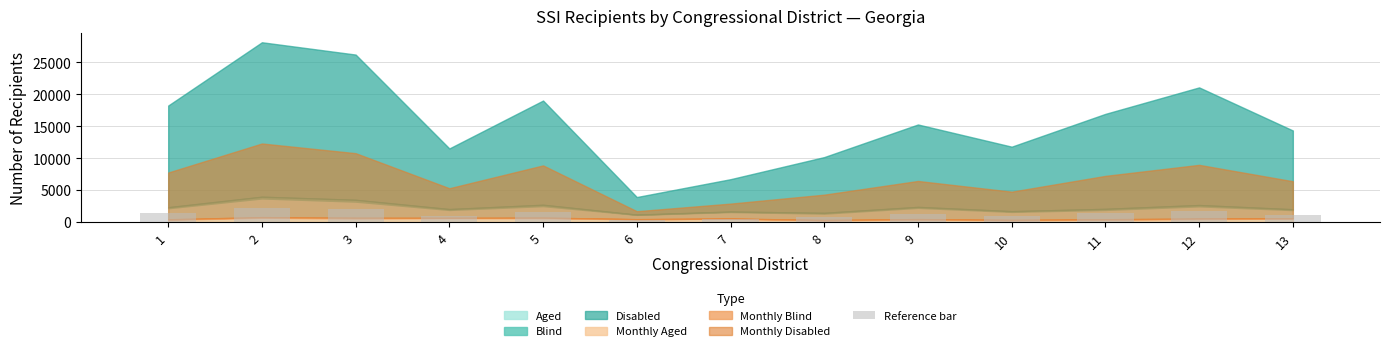

What is the change in value from 2 to 9?

-1030.7